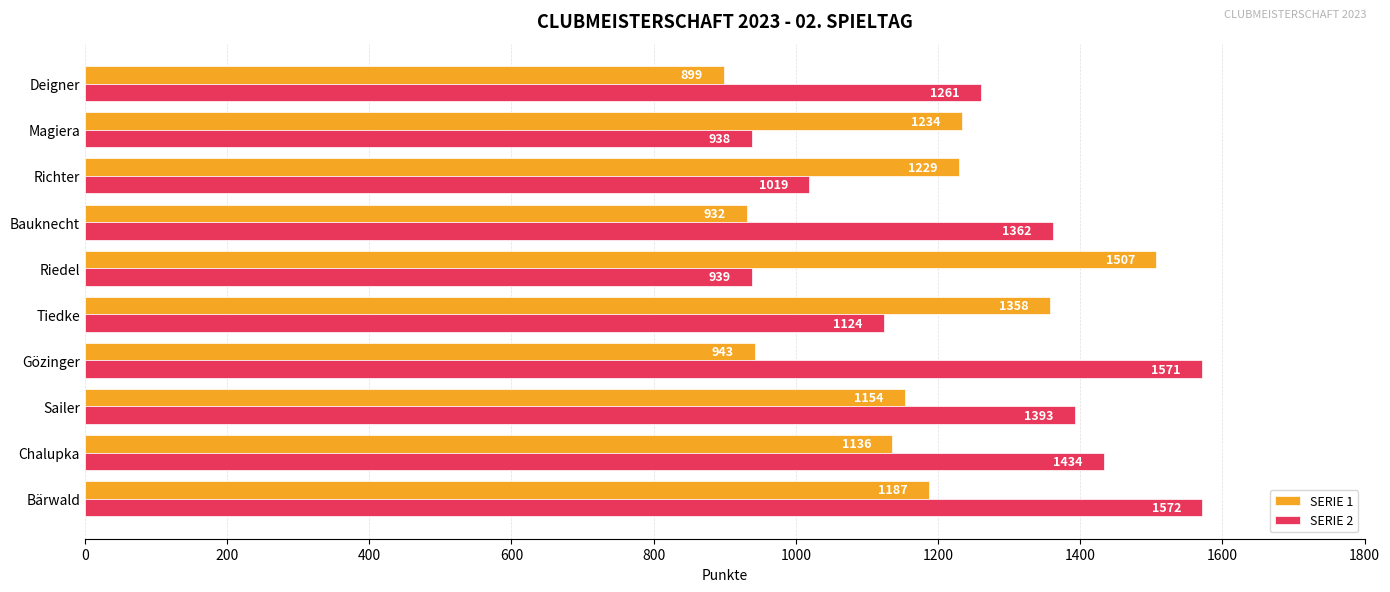

Is it true that SERIE 2 equals 1944 at Tiedke?

False